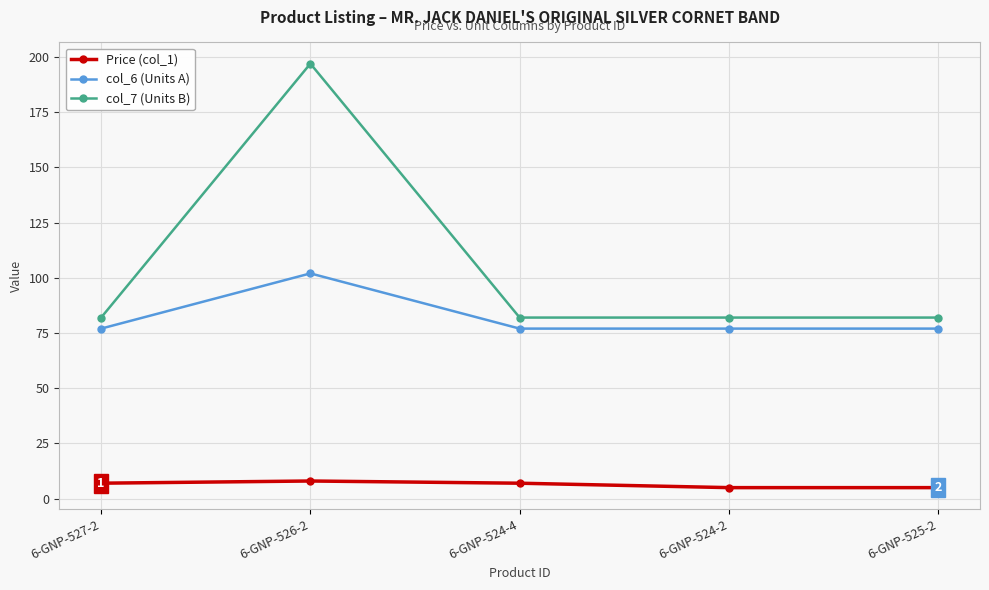

What is the lowest value of the Price (col_1) series?

5.0